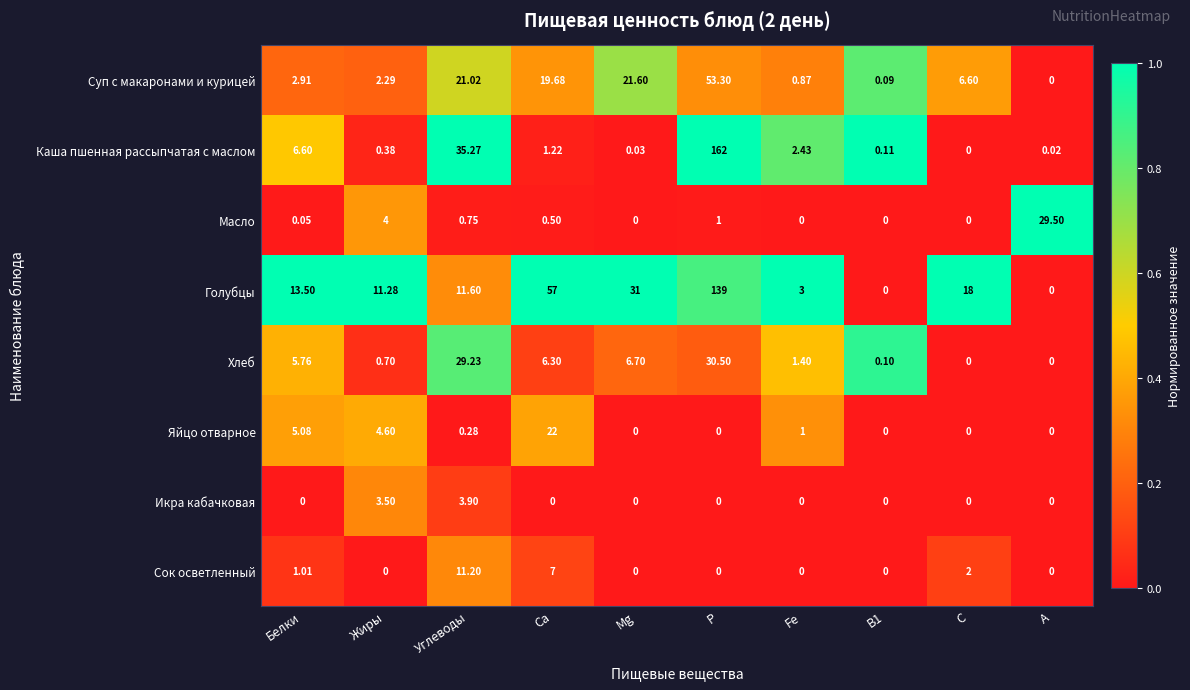

At how many categories does at least one series exceed 0?

10